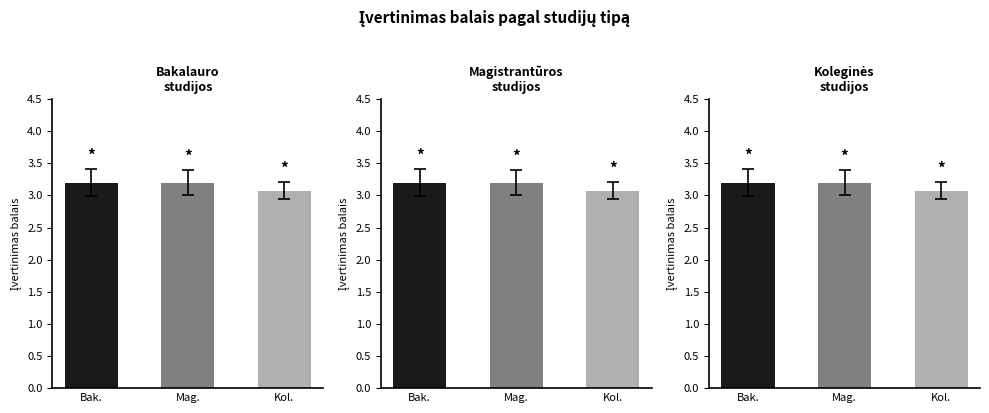

What is the total value across all series at Bak.?

9.6